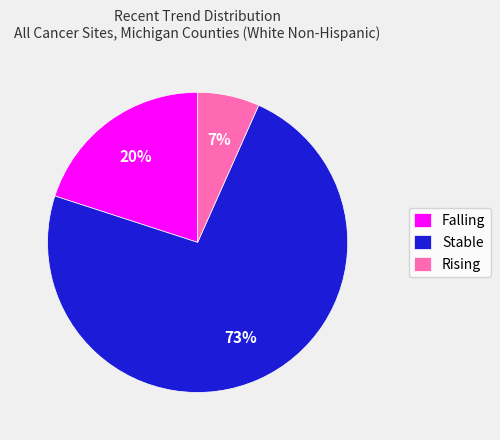

To the nearest percent, what portion does Stable represent?

73%